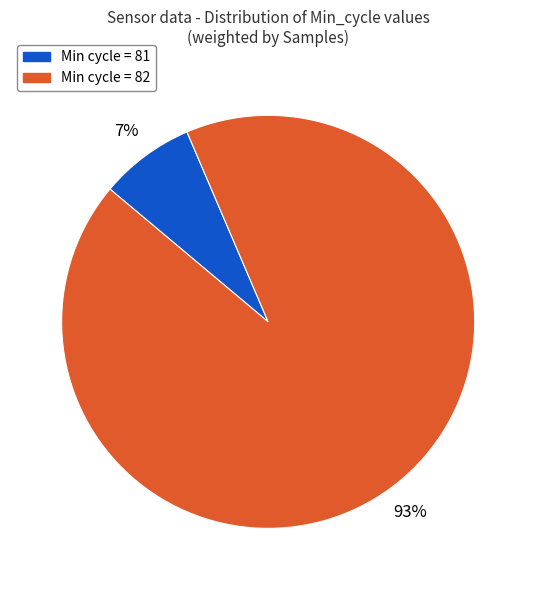

Is it true that Min cycle = 82 is 93% of the pie?

True